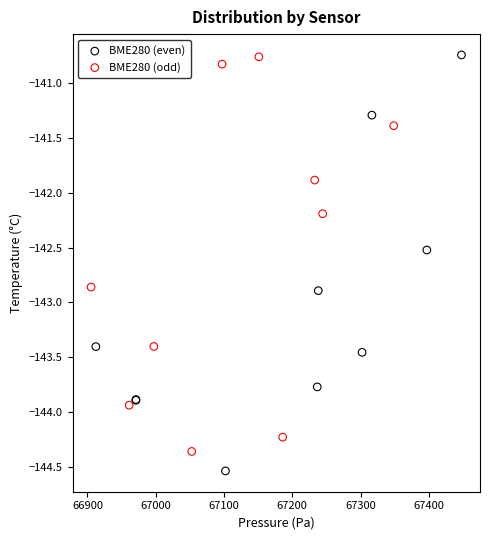

Which series contains the lowest Y value?

BME280 (even)